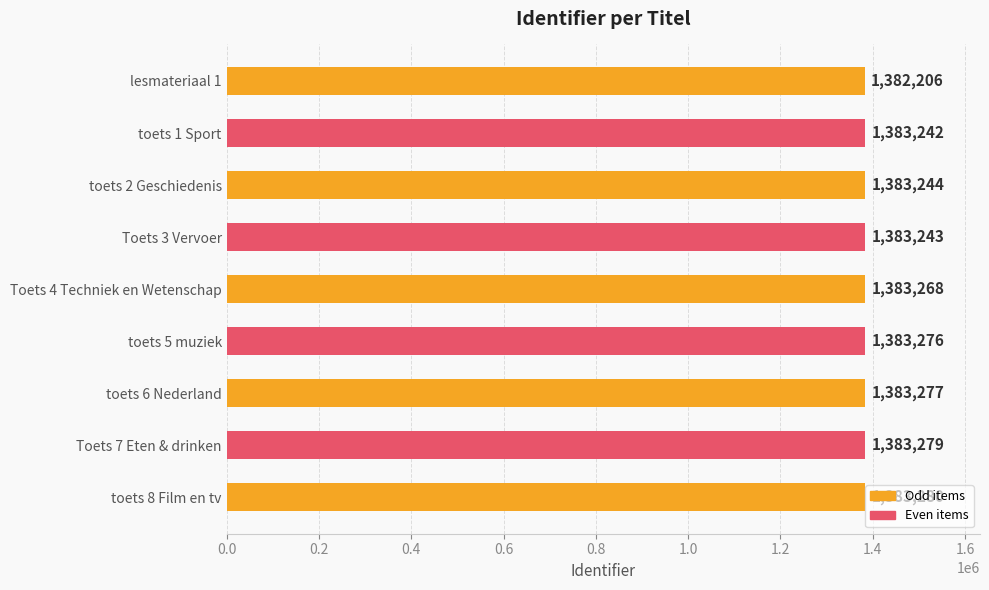

What is the sum of all values?

12448315